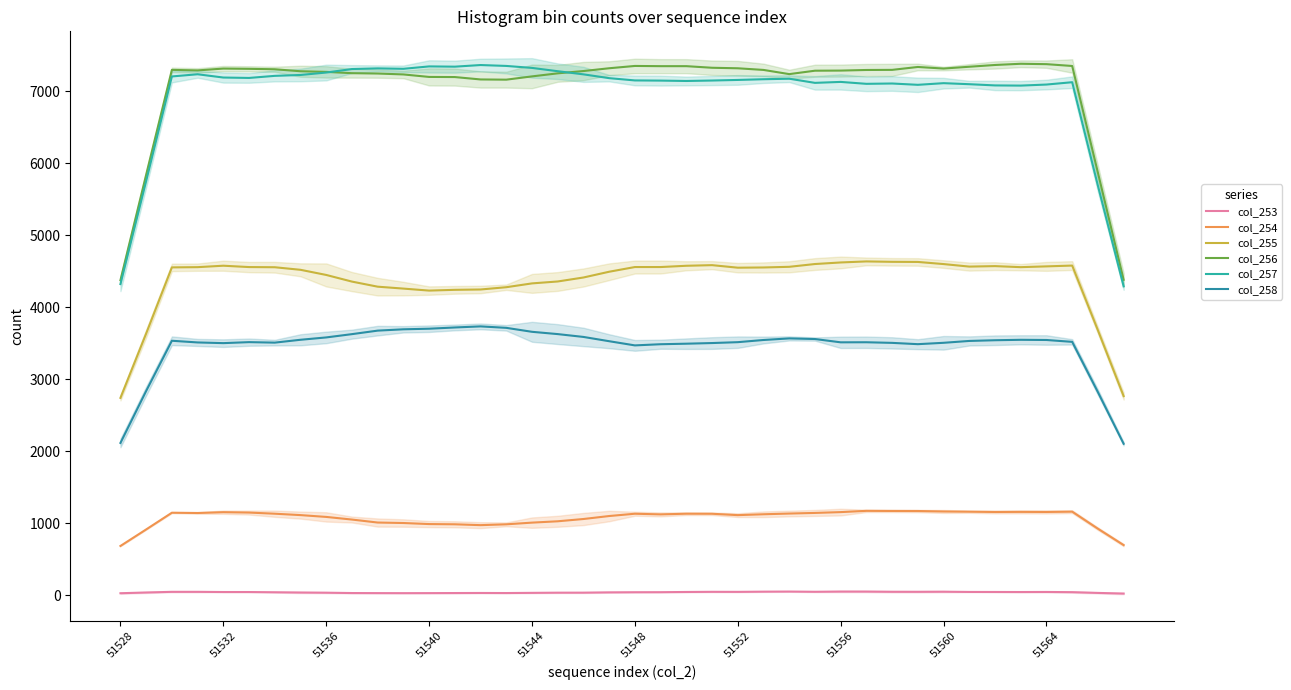

What is the total value across all series at 37?

23782.8